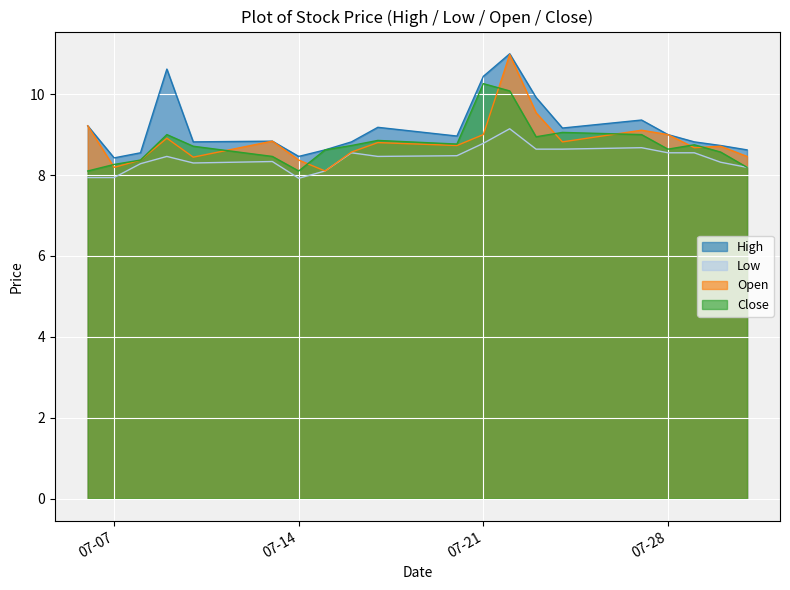

What is the sum of the Close values at 2020-07-13 and 2020-07-06?

16.6